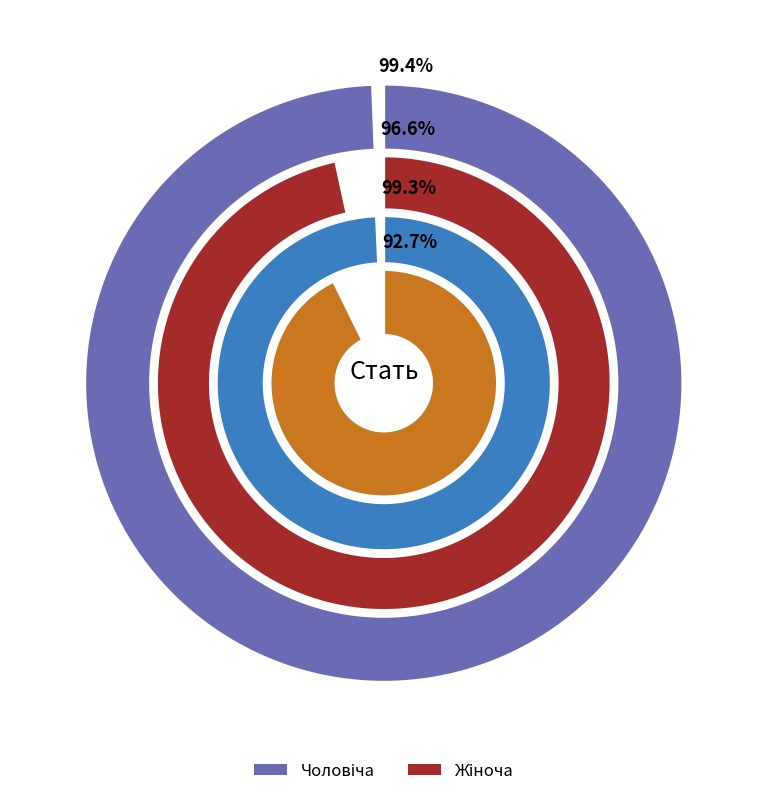

Count the number of slices in the pie.

2